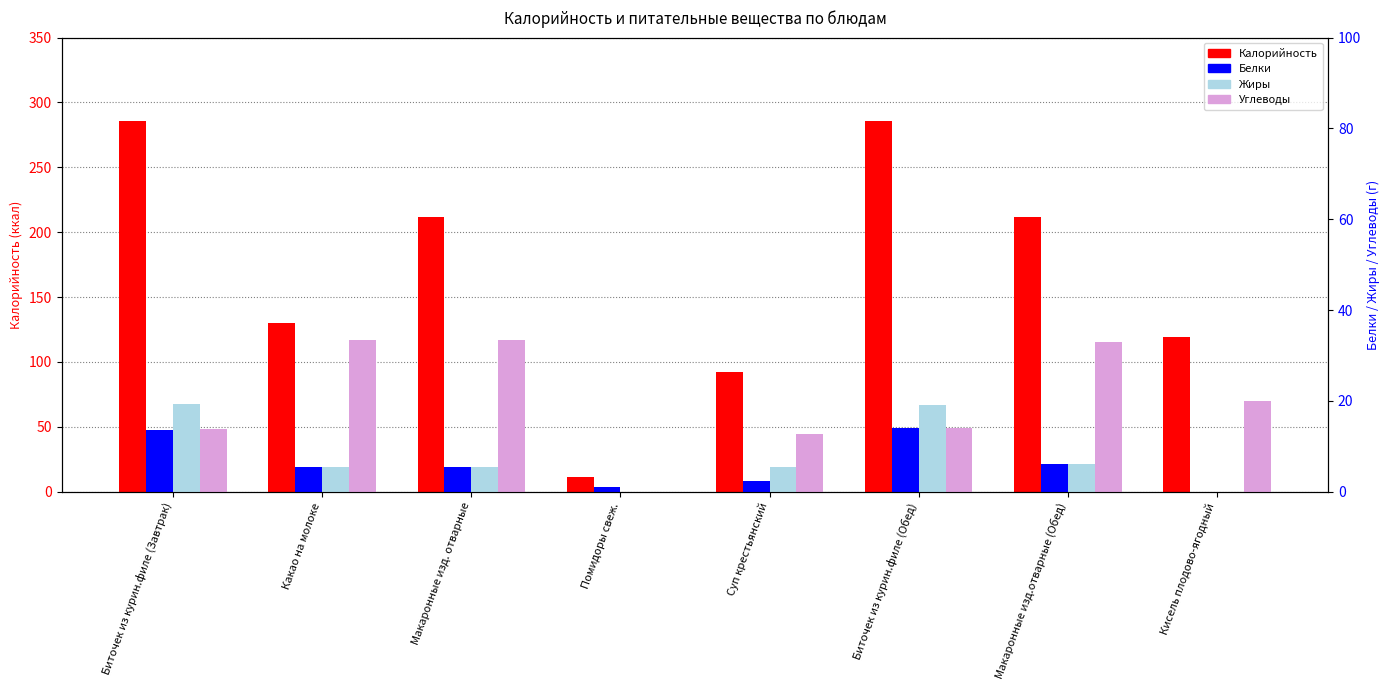

Reading right to left, extract all data points from this chart.

Калорийность: Кисель плодово-ягодный=119.0	Макаронные изд.отварные (Обед)=212.0	Биточек из курин.филе (Обед)=286.0	Суп крестьянский=92.0	Помидоры свеж.=11.0	Макаронные изд. отварные=212.0	Какао на молоке=130.0	Биточек из курин.филе (Завтрак)=286.0
Белки: Кисель плодово-ягодный=0.0	Макаронные изд.отварные (Обед)=6.0	Биточек из курин.филе (Обед)=14.0	Суп крестьянский=2.3	Помидоры свеж.=1.0	Макаронные изд. отварные=5.5	Какао на молоке=5.5	Биточек из курин.филе (Завтрак)=13.5
Жиры: Кисель плодово-ягодный=0.0	Макаронные изд.отварные (Обед)=6.0	Биточек из курин.филе (Обед)=19.0	Суп крестьянский=5.5	Помидоры свеж.=0.0	Макаронные изд. отварные=5.5	Какао на молоке=5.5	Биточек из курин.филе (Завтрак)=19.3
Углеводы: Кисель плодово-ягодный=20.0	Макаронные изд.отварные (Обед)=33.0	Биточек из курин.филе (Обед)=14.0	Суп крестьянский=12.7	Помидоры свеж.=0.0	Макаронные изд. отварные=33.3	Какао на молоке=33.3	Биточек из курин.филе (Завтрак)=13.9